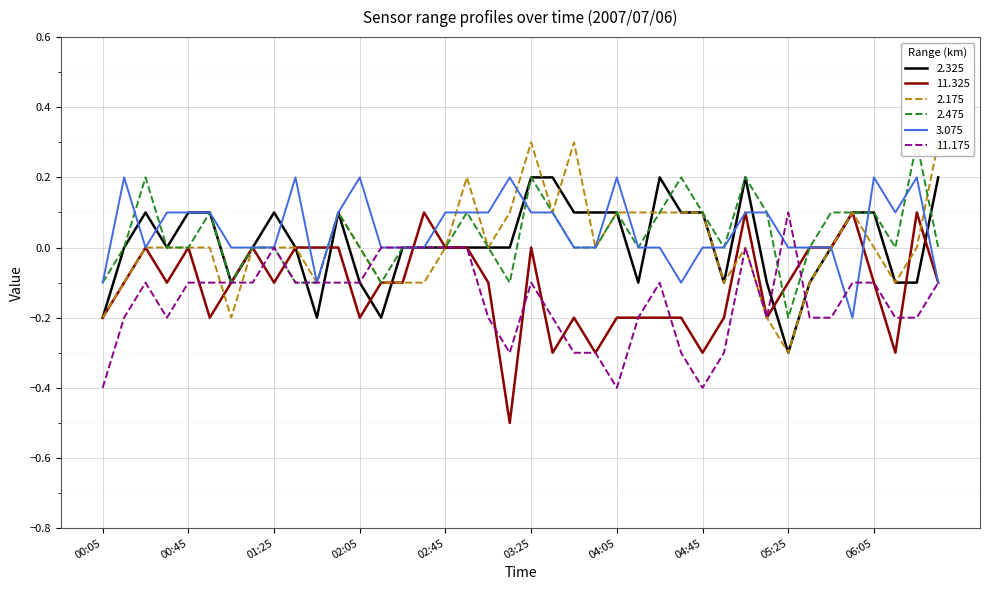

The 11.325 series shows -0.1 at 01:25. True or false?

True